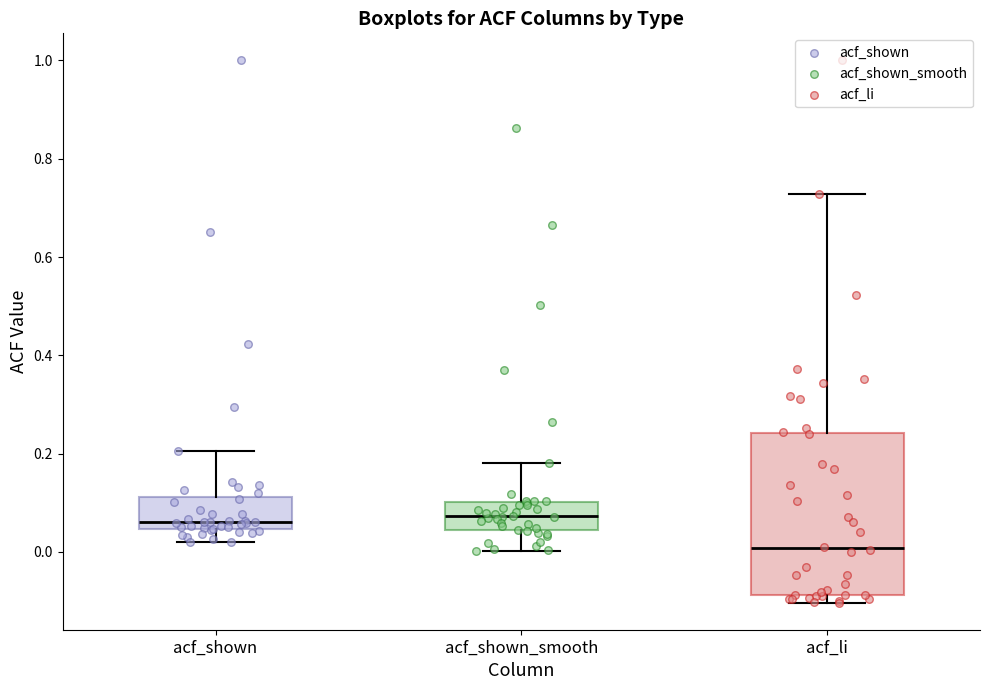

Reading left to right, transcribe this box plot: for each box, give where its median line is, the range the box spans, and where its two whiskers end, as read against the y-axis. The values are not printed on the chart, so give them approximately, as read against the axis.

acf_shown: median 0.06, box 0.04 to 0.12, whiskers 0.02 to 0.20
acf_shown_smooth: median 0.08, box 0.04 to 0.10, whiskers 0.00 to 0.18
acf_li: median 0.00, box -0.08 to 0.24, whiskers -0.10 to 0.72